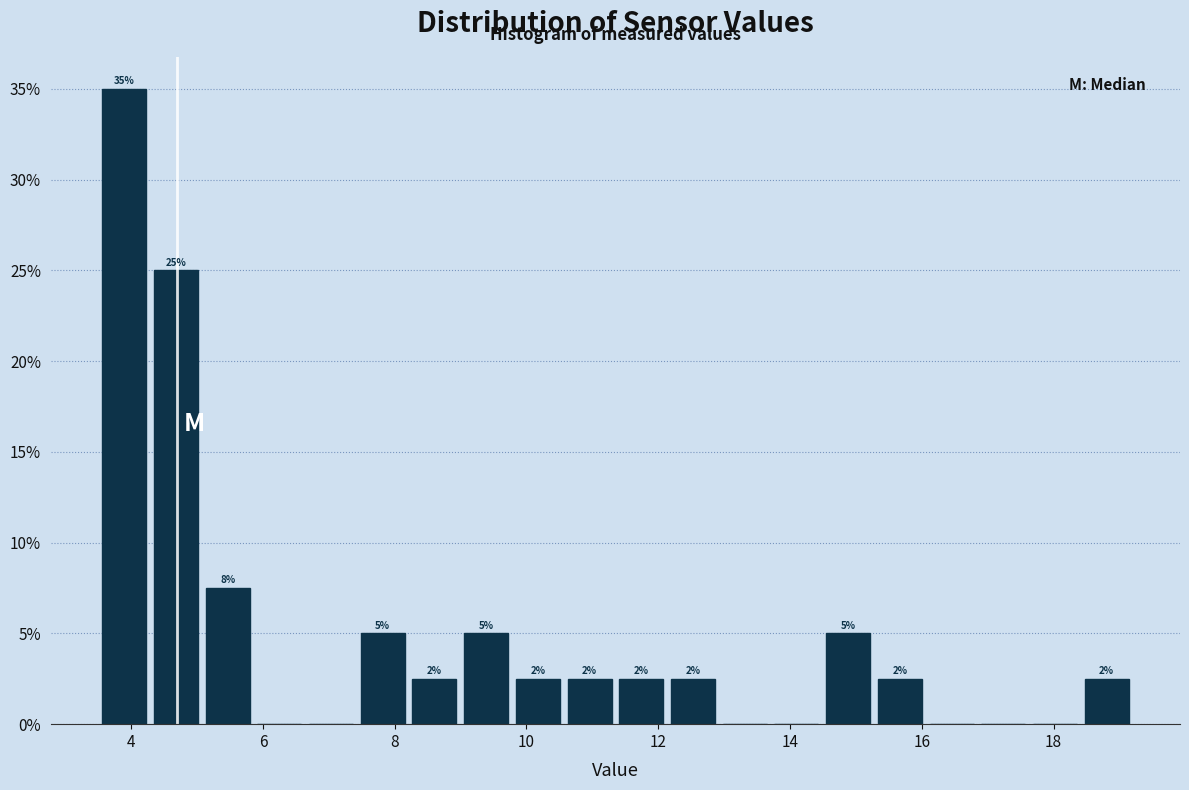

Around what value on the x-axis is the tallest bar? Give the approximate position of its centre, as read against the axis.

3.8